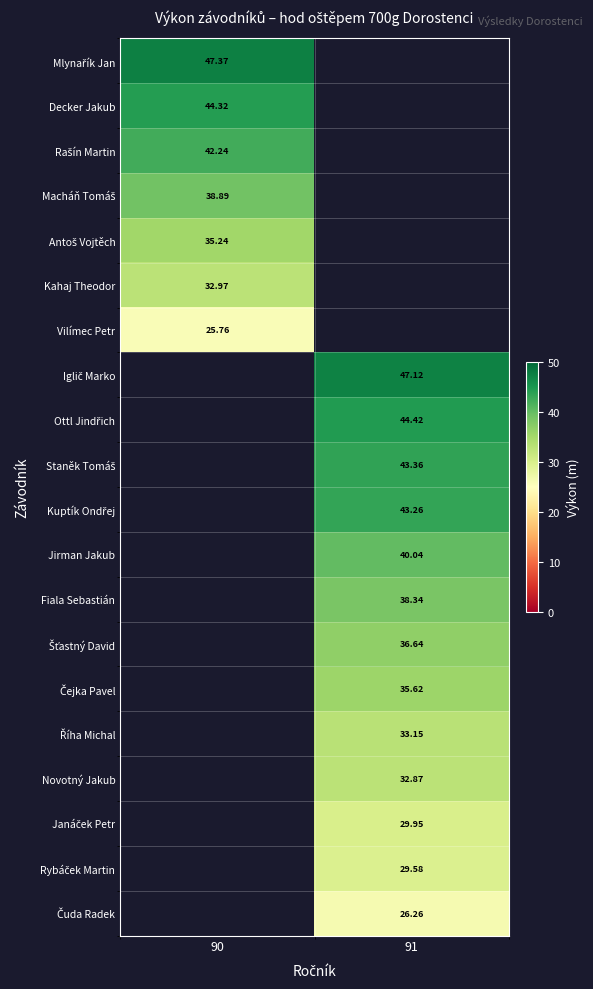

At how many categories does at least one series exceed 47?

2